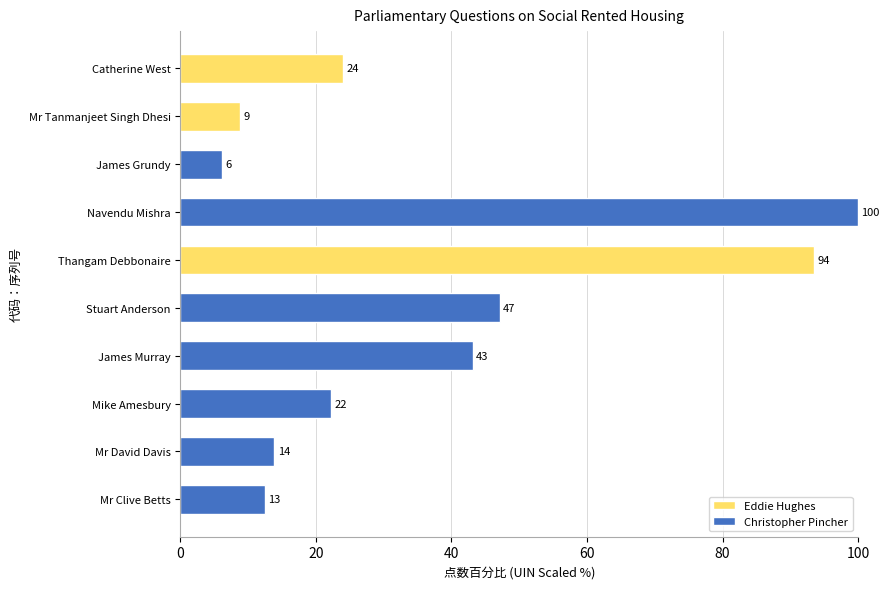

Is it true that the value at Mr Tanmanjeet Singh Dhesi is 14.9?

False